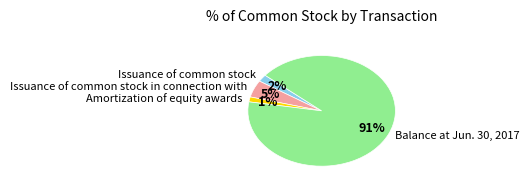

Is it true that Issuance of common stock in connection with is 5% of the pie?

True